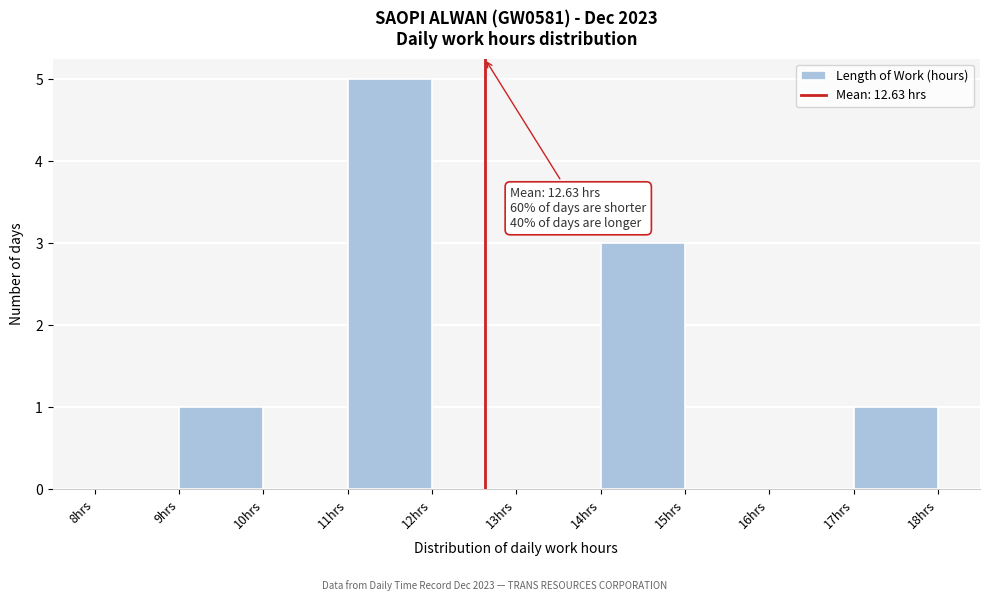

Which range on the x-axis has the tallest bar?

11 to 12